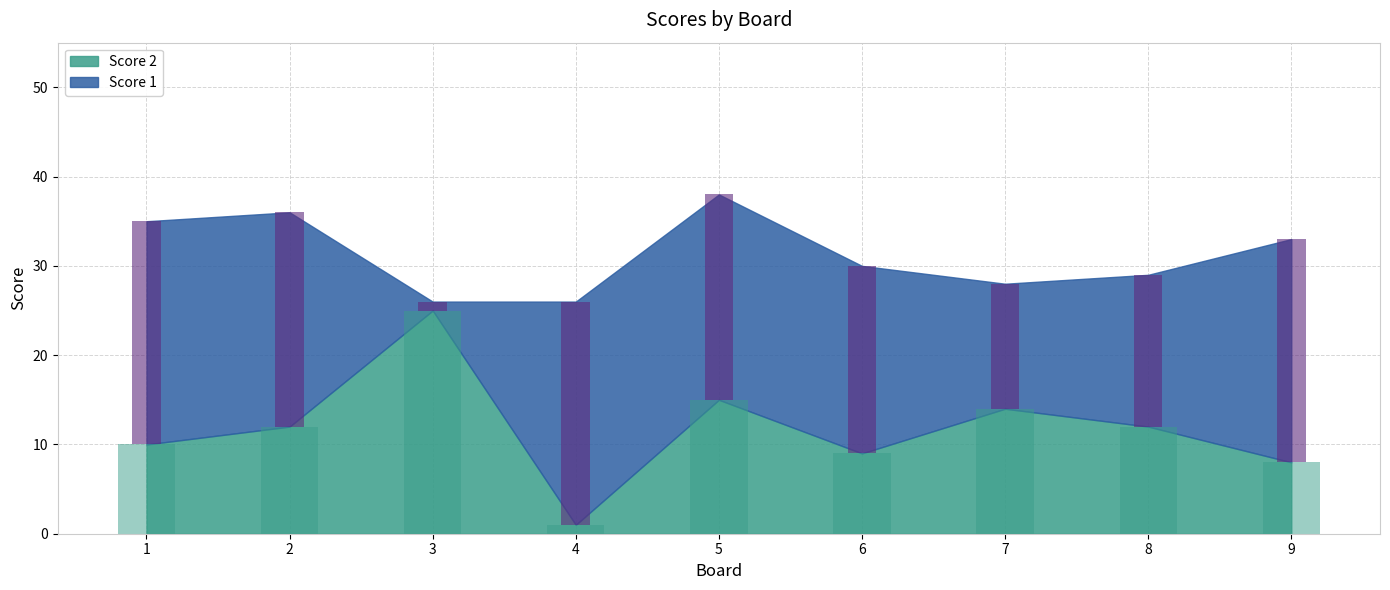

Between 4 and 6, which is larger?

6